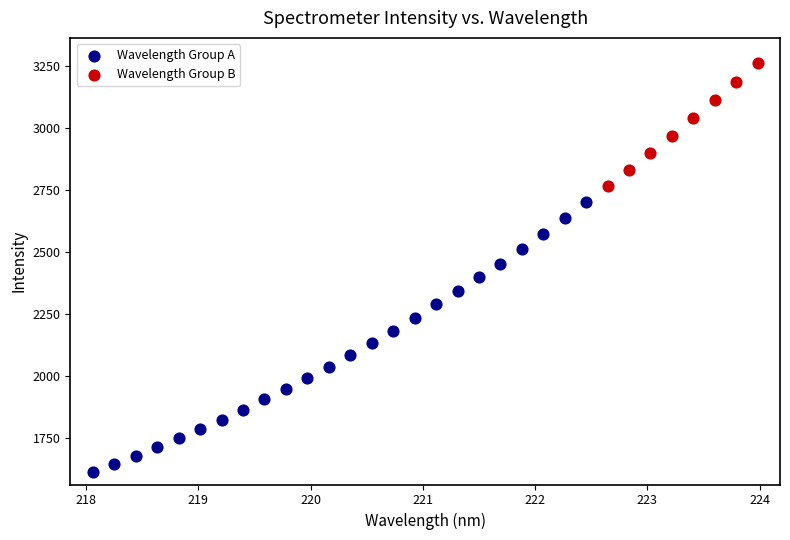

Which series reaches the minimum Y coordinate?

Wavelength Group A